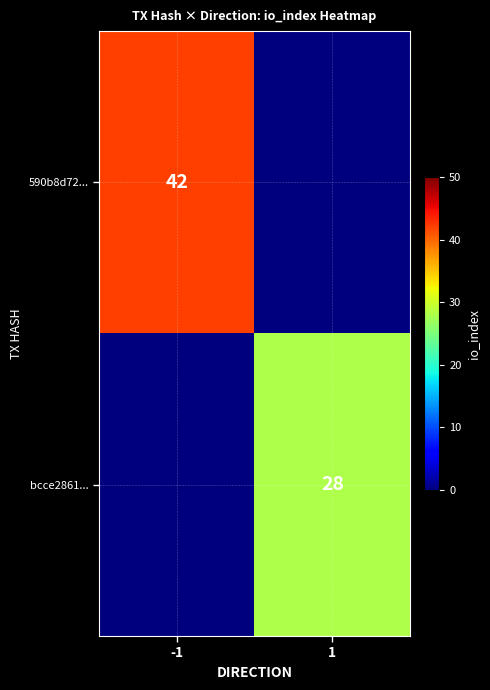

True or false: bcce2861... has a value of 39 at 1.

False